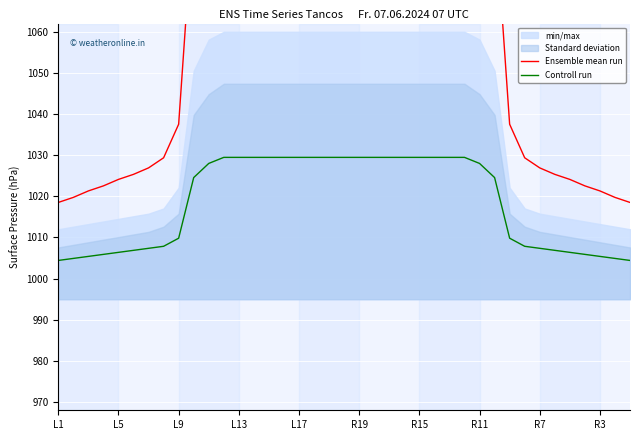

How many values in the Ensemble mean run series exceed 1090?

21